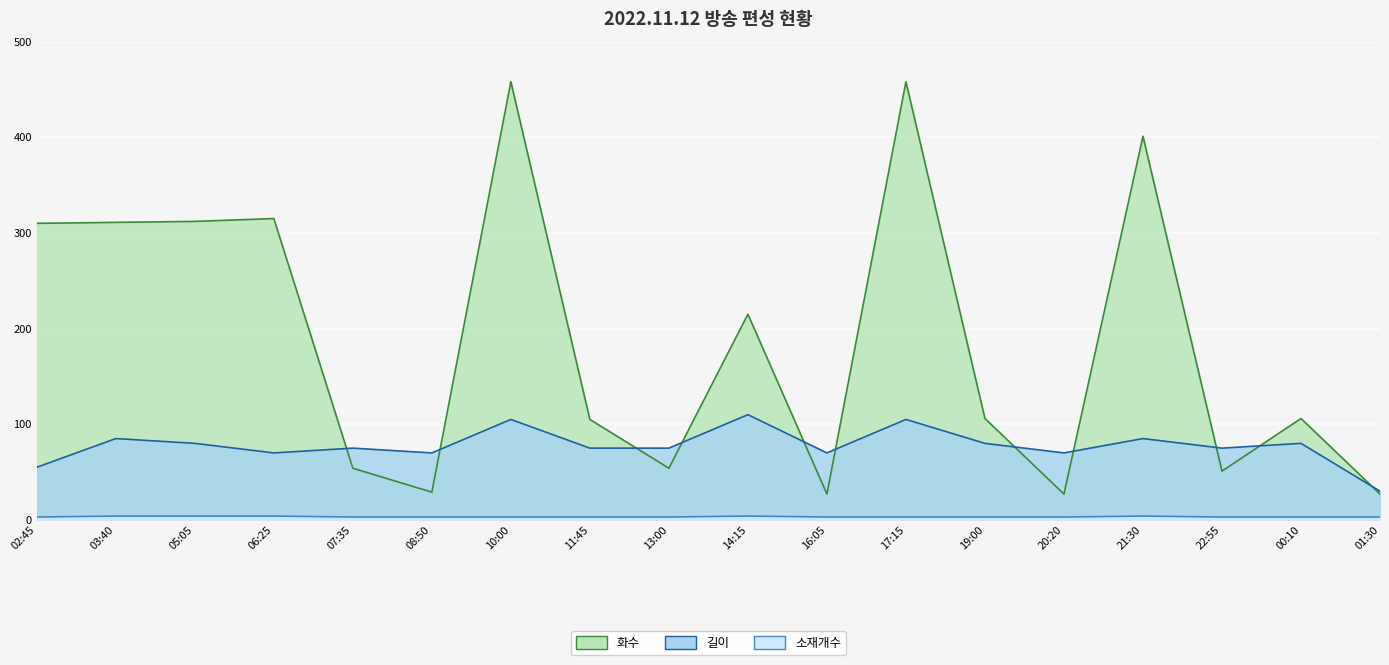

What is the difference between the highest and lowest values at 10:00?

455